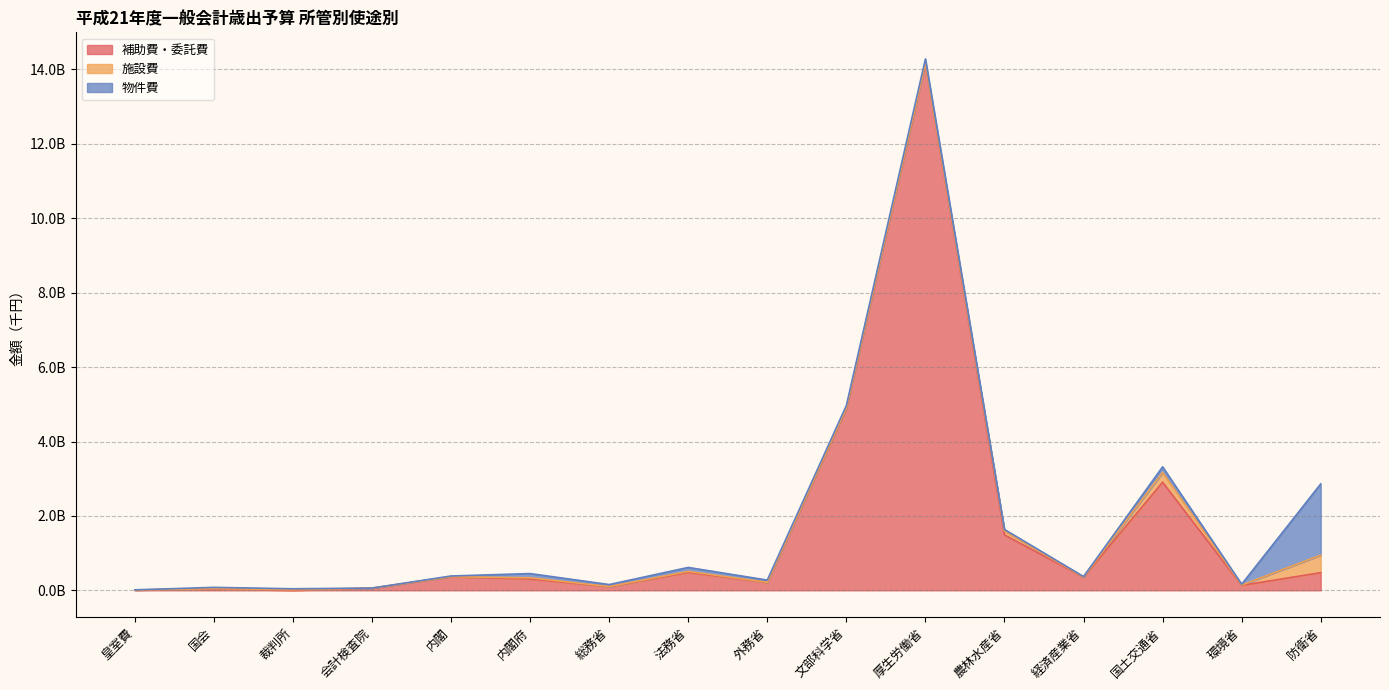

What is the difference between the second highest and minimum values in the 物件費 series?

148571352